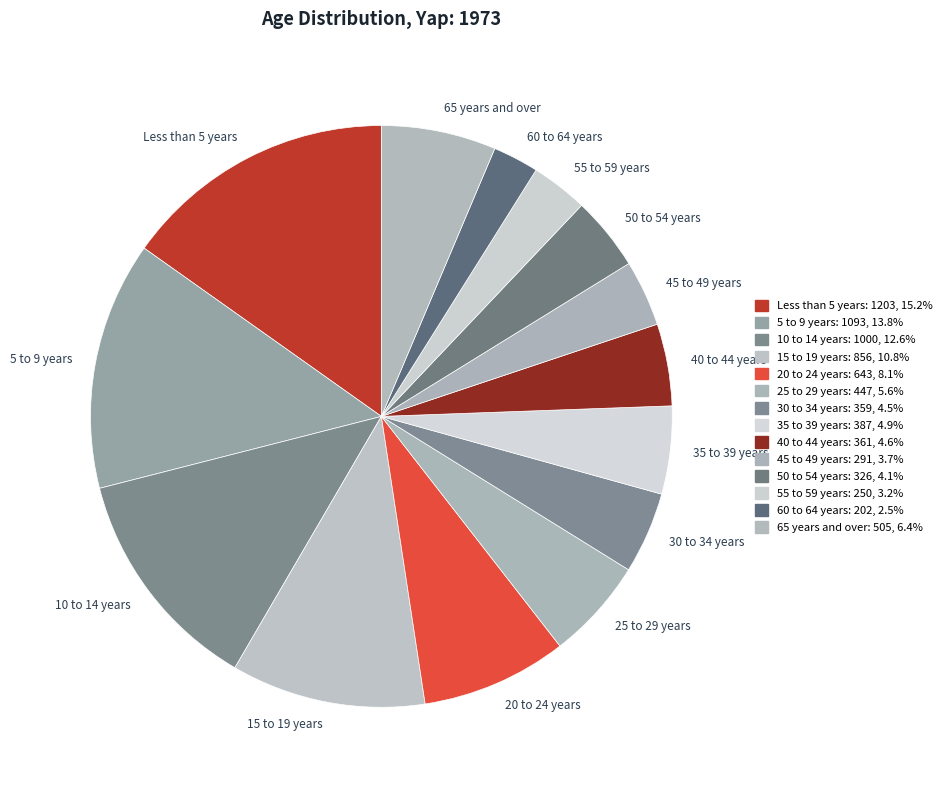

What is the smallest slice in the pie chart?

60 to 64 years